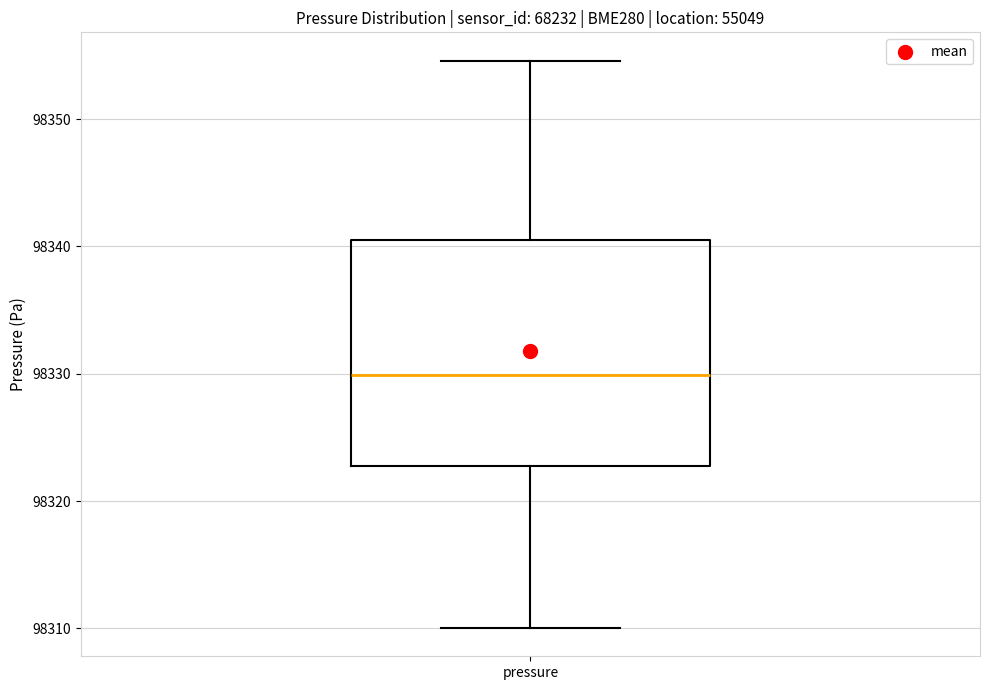

Where is the upper edge of the box for pressure on the y-axis? The values are not printed on the chart, so give them approximately, as read against the axis.

98340